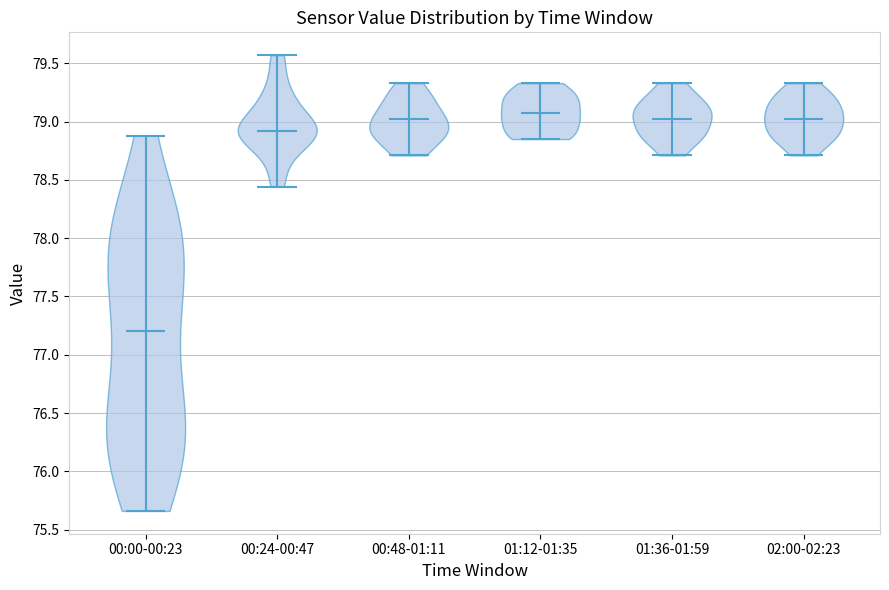

Where does the median line of the violin for 00:24-00:47 sit on the y-axis? The values are not printed on the chart, so give them approximately, as read against the axis.

78.90